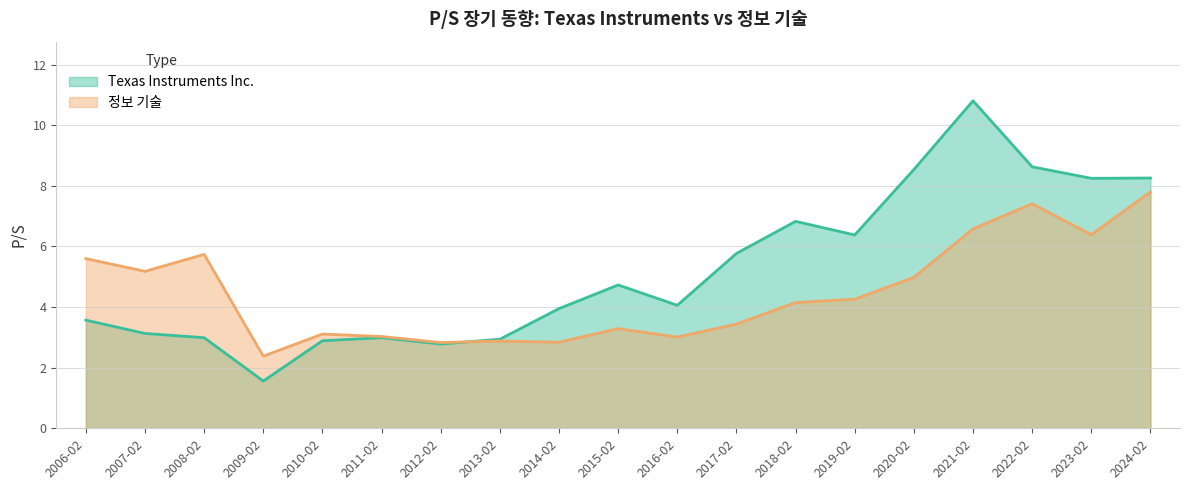

After their last crossing, which series has the higher values: 정보 기술 or Texas Instruments Inc.?

Texas Instruments Inc.